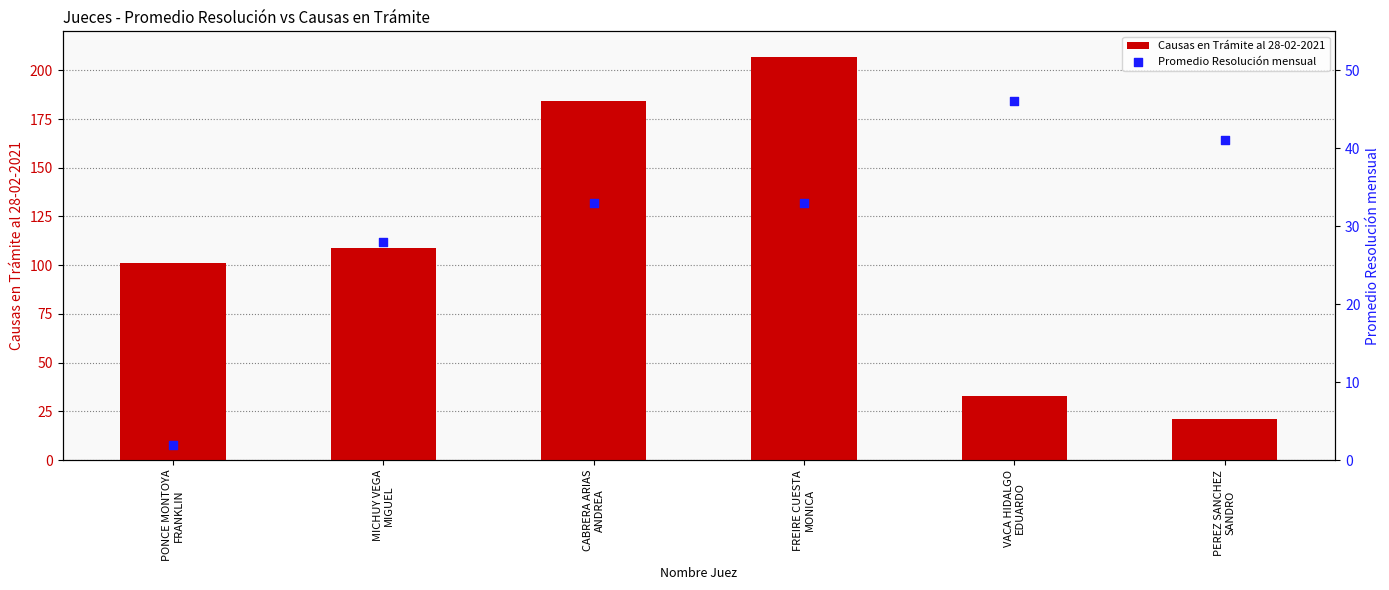

Which series has the largest total across all categories?

Causas en Trámite al 28-02-2021